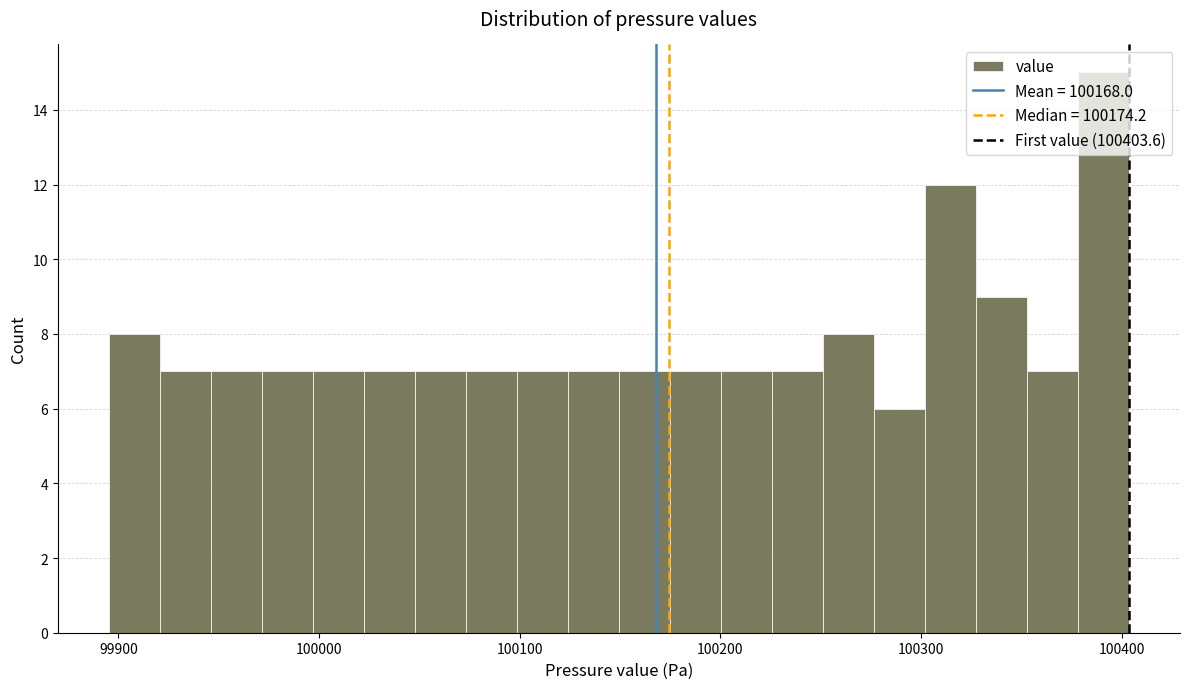

Read against the x-axis, roughly where is the centre of the tallest bar?

100390